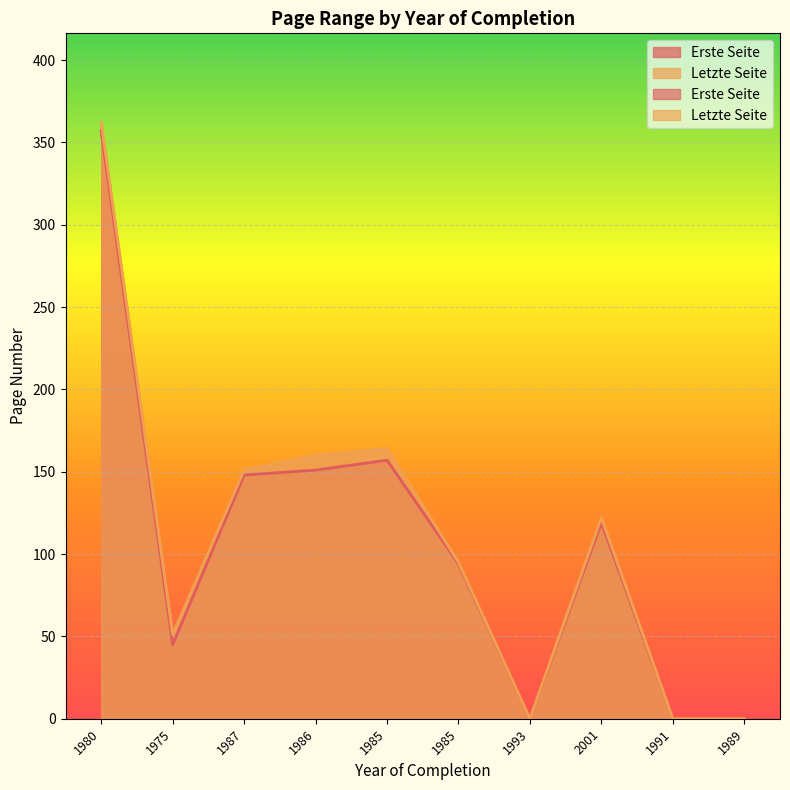

What is the difference between the second highest and minimum values in the Letzte Seite series?

164